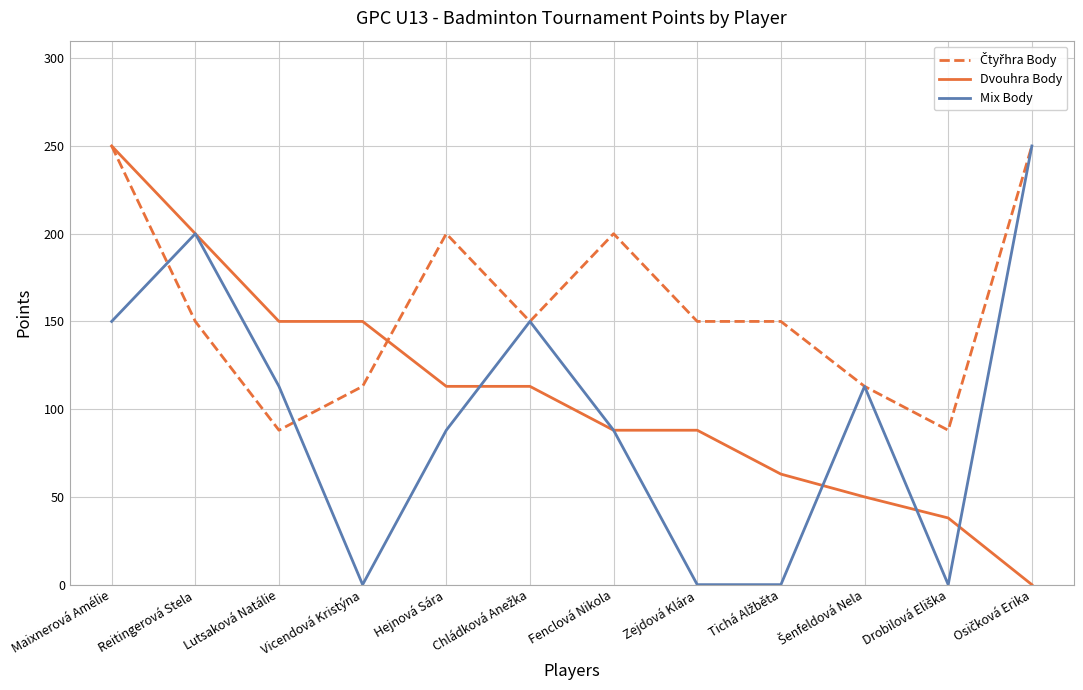

Is this an area chart (filled region under the line)?

No